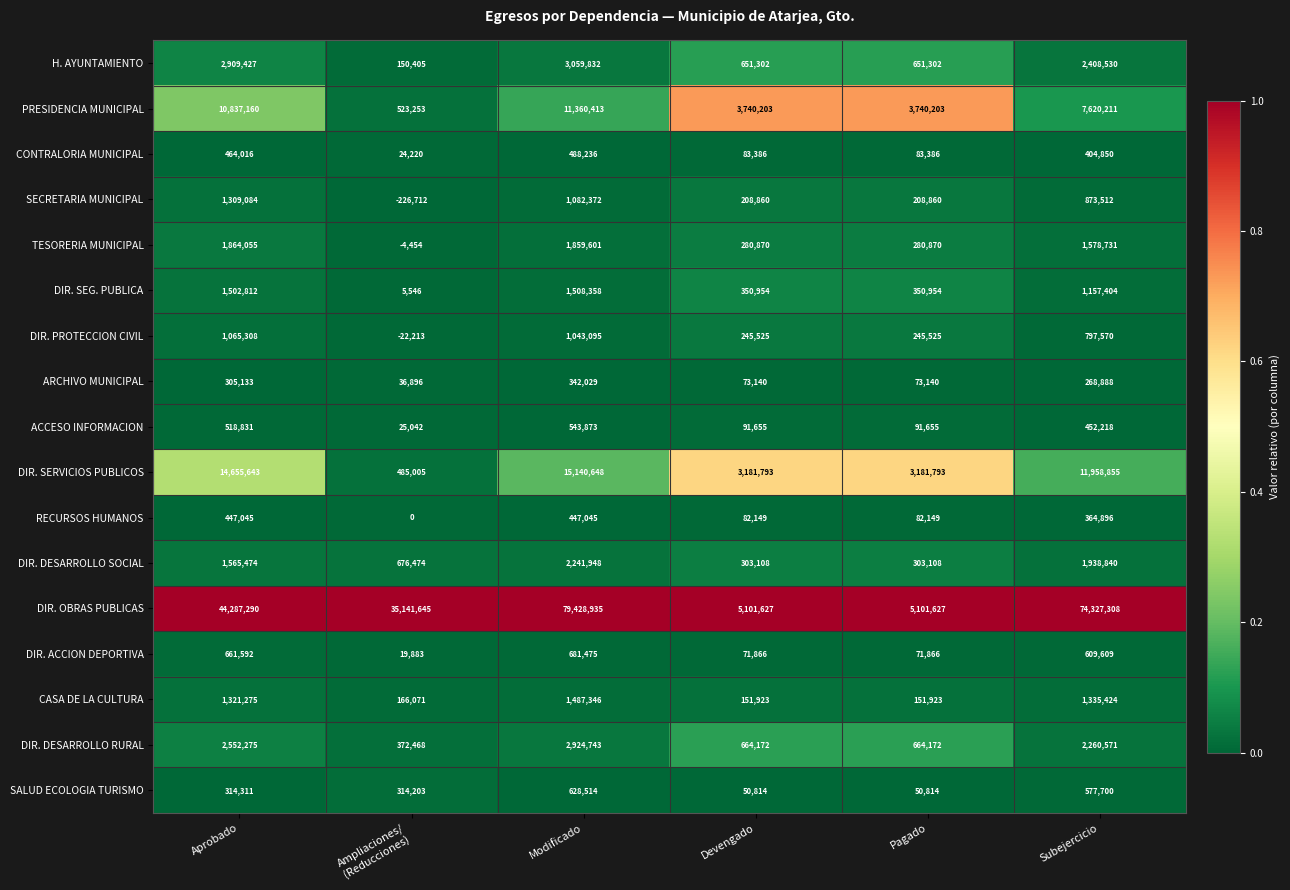

At which category is the sum across all series the highest?

Modificado